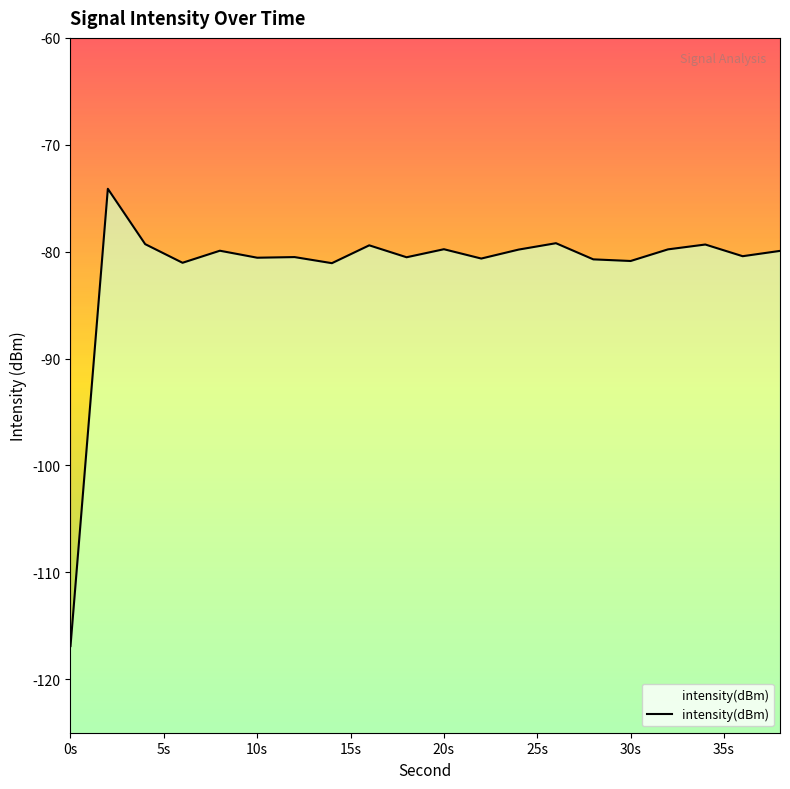

Reading left to right, extract all data points from this chart.

-116.9	-74.1	-79.3	-81.0	-79.9	-80.6	-80.5	-81.1	-79.4	-80.5	-79.8	-80.6	-79.8	-79.2	-80.7	-80.9	-79.8	-79.3	-80.4	-79.9